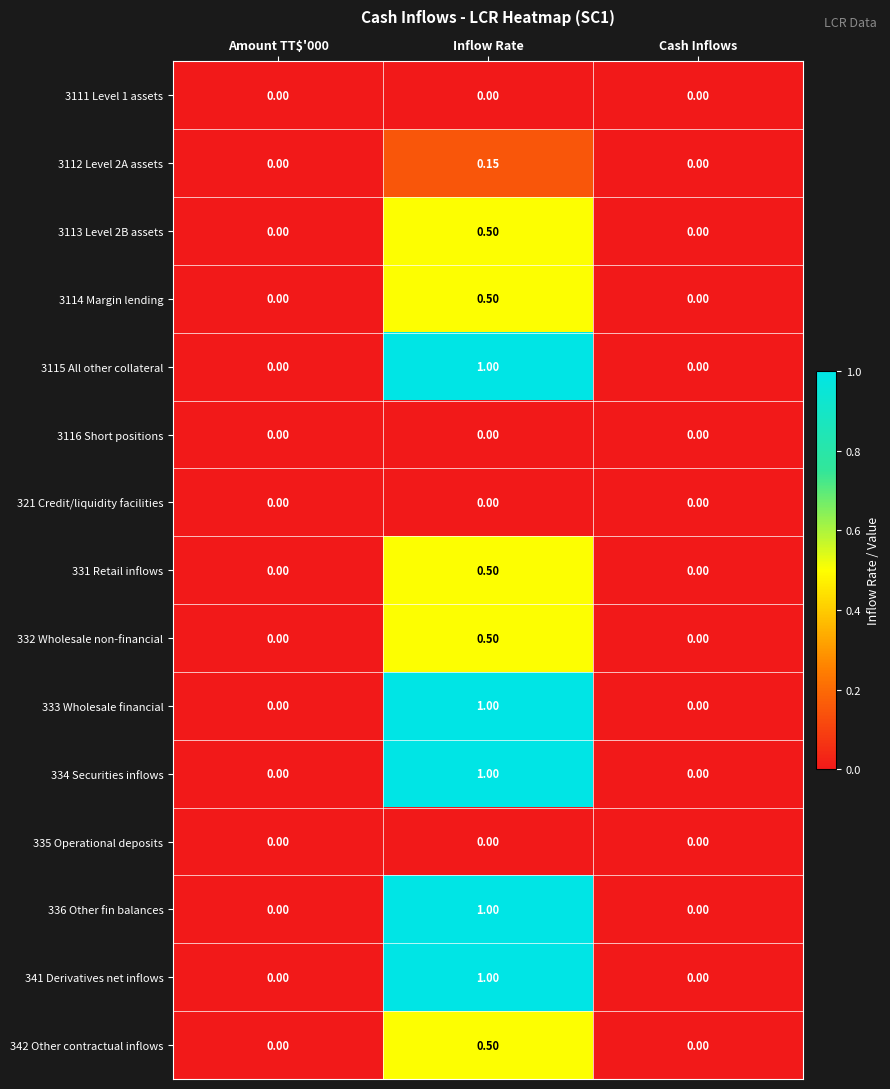

At which category is the sum across all series the highest?

Inflow Rate